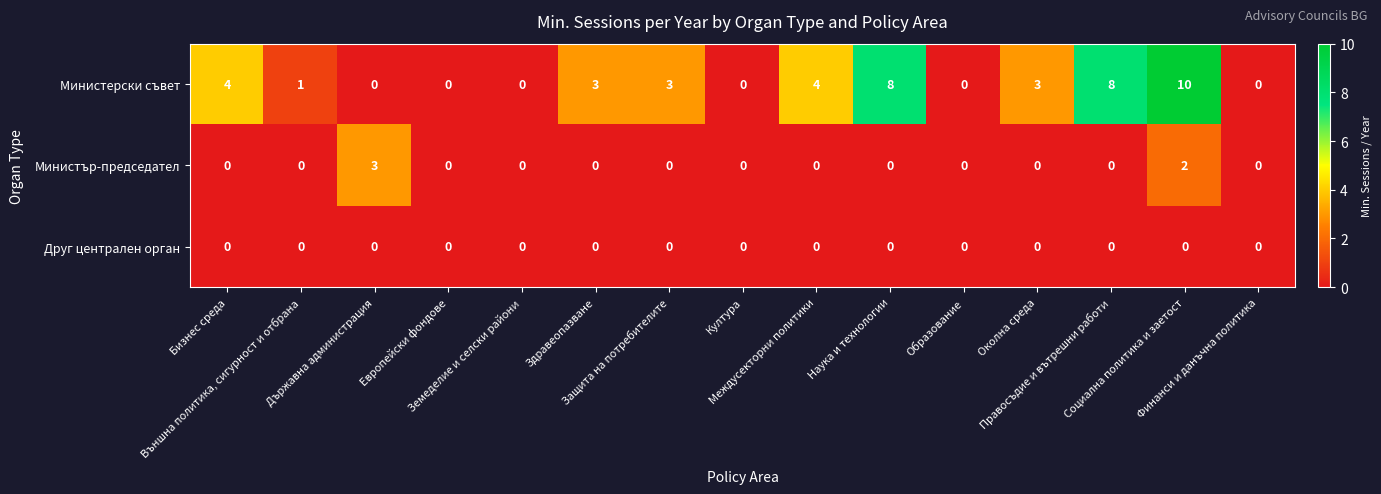

Rank the series by their maximum value, from lowest to highest.

Друг централен орган, Министър-председател, Министерски съвет